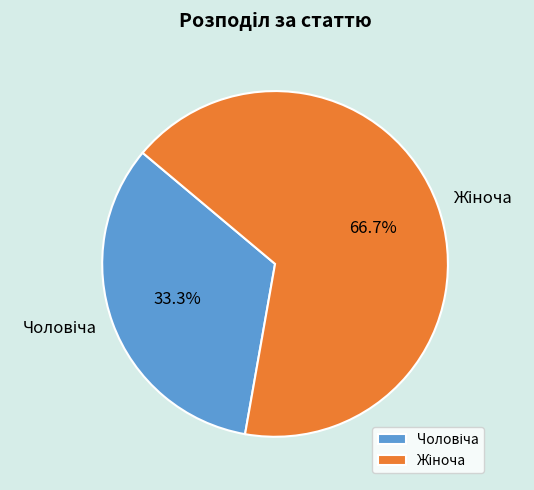

Is there a majority slice in this chart?

Yes